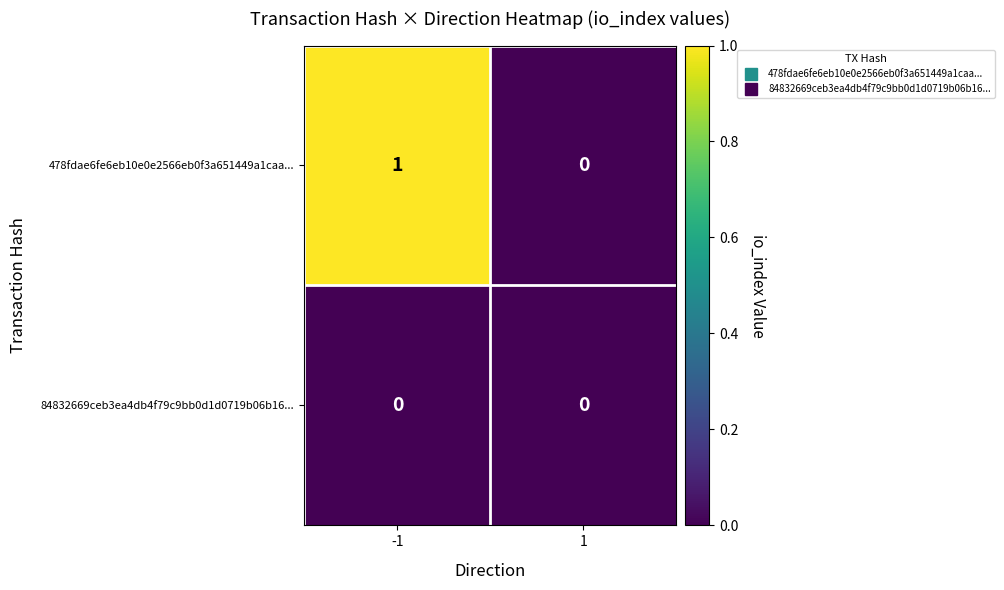

Count the number of categories in the chart.

2